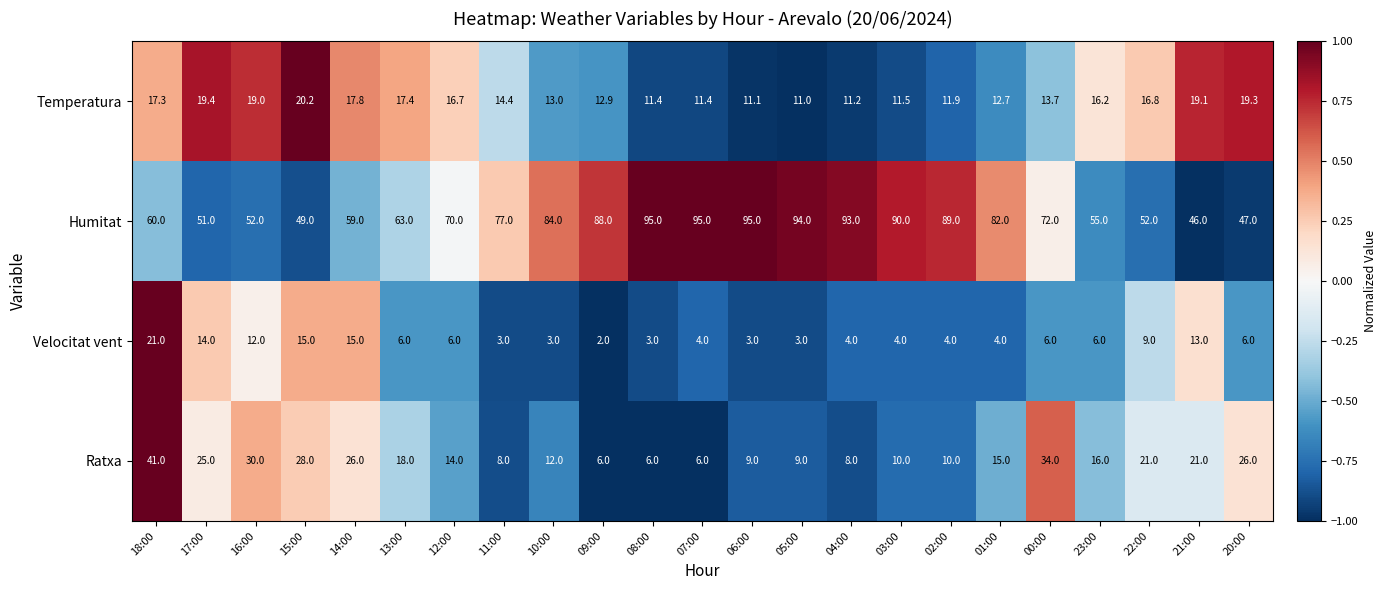

The value of Humitat at 08:00 is 63.1. True or false?

False